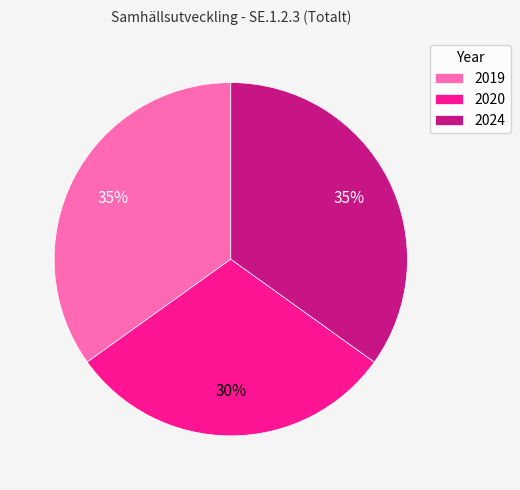

Approximately how many times larger is the value at 2024 compared to 2020?

1.2